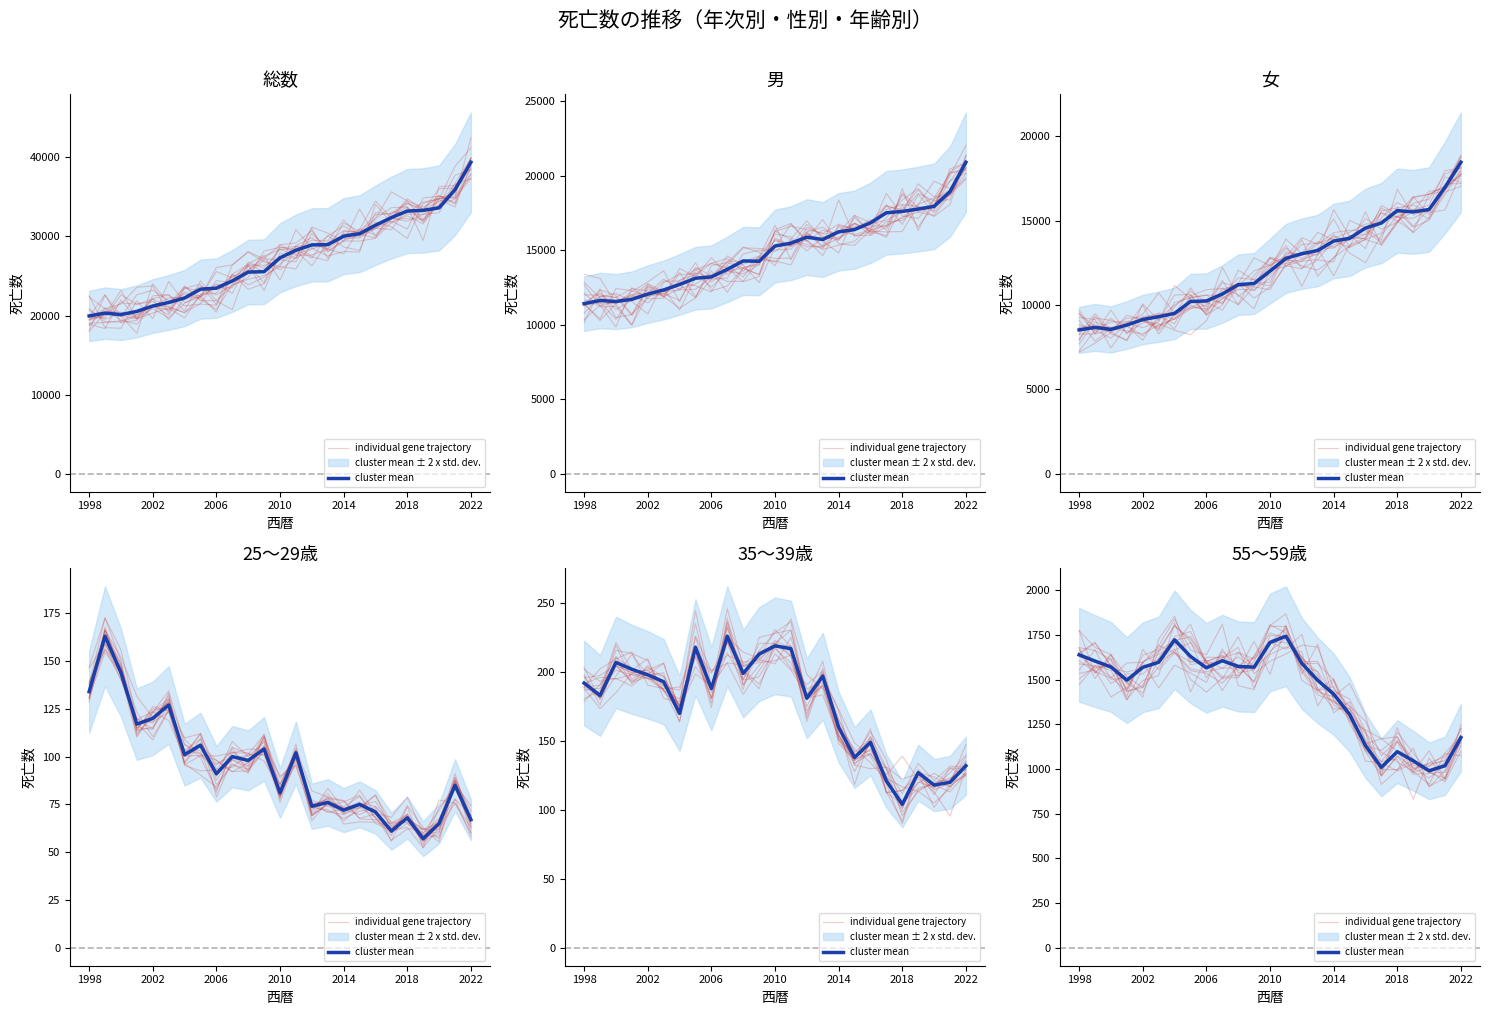

What is the average value of the cluster mean series?

1435.0